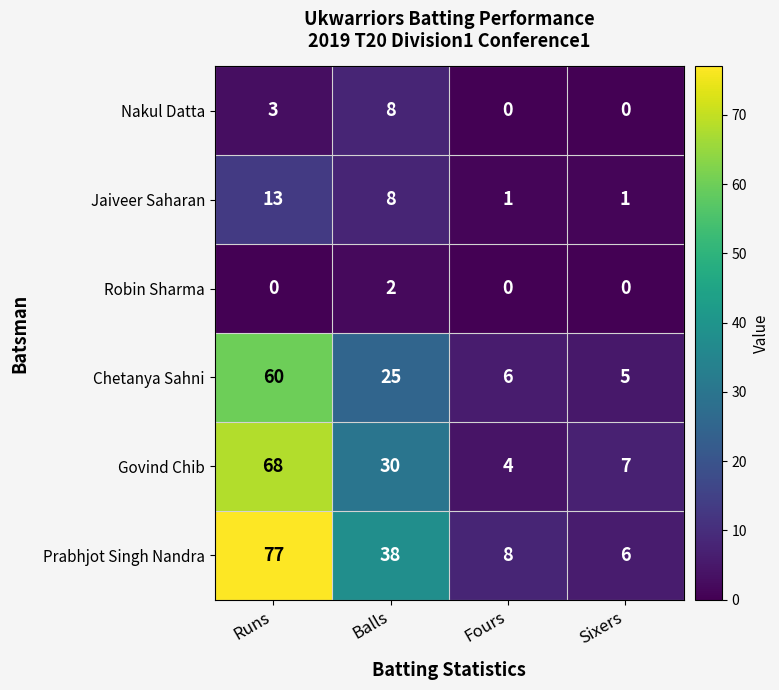

Reading left to right, extract all data points from this chart.

Nakul Datta: Runs=3	Balls=8	Fours=0	Sixers=0
Jaiveer Saharan: Runs=13	Balls=8	Fours=1	Sixers=1
Robin Sharma: Runs=0	Balls=2	Fours=0	Sixers=0
Chetanya Sahni: Runs=60	Balls=25	Fours=6	Sixers=5
Govind Chib: Runs=68	Balls=30	Fours=4	Sixers=7
Prabhjot Singh Nandra: Runs=77	Balls=38	Fours=8	Sixers=6